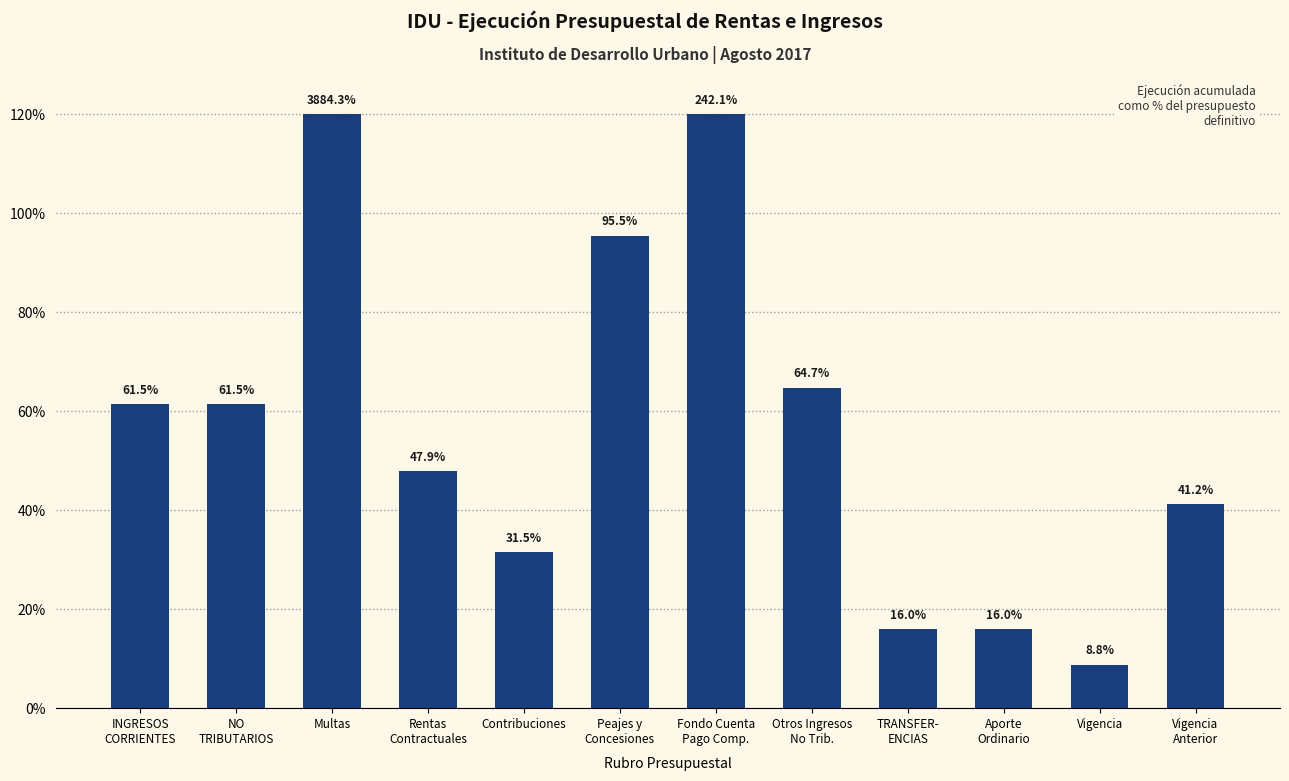

Which has a higher value, Contribuciones or NO
TRIBUTARIOS?

NO
TRIBUTARIOS